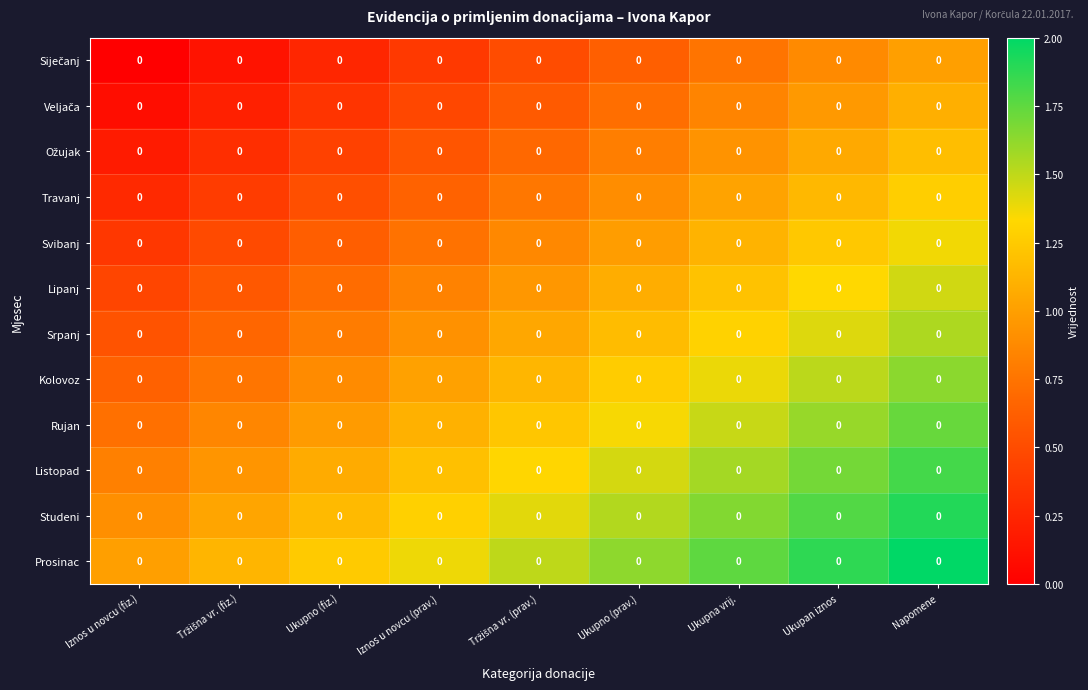

What is the difference between the maximum and minimum values in the Svibanj series?

1.0